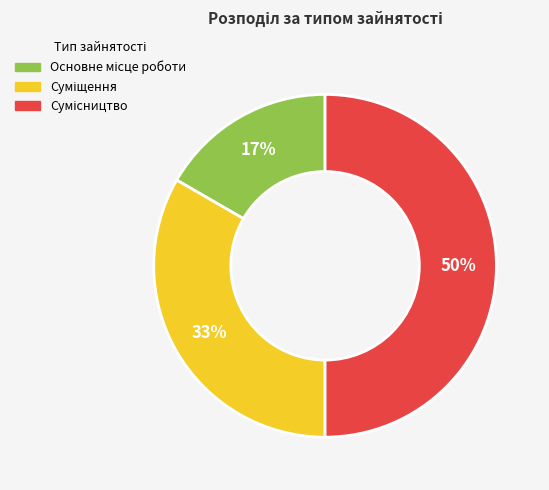

To the nearest percent, what is the difference between the largest and smallest slice percentages?

33%